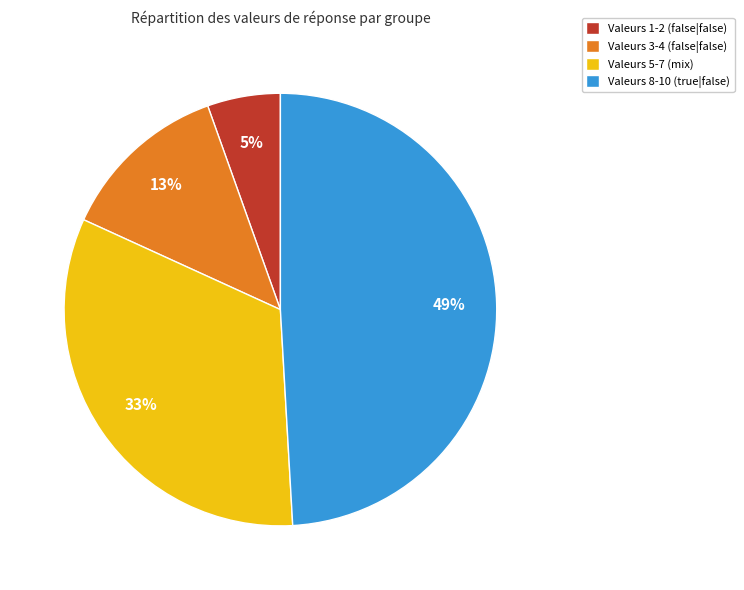

Is there any slice that represents more than half of the pie?

No